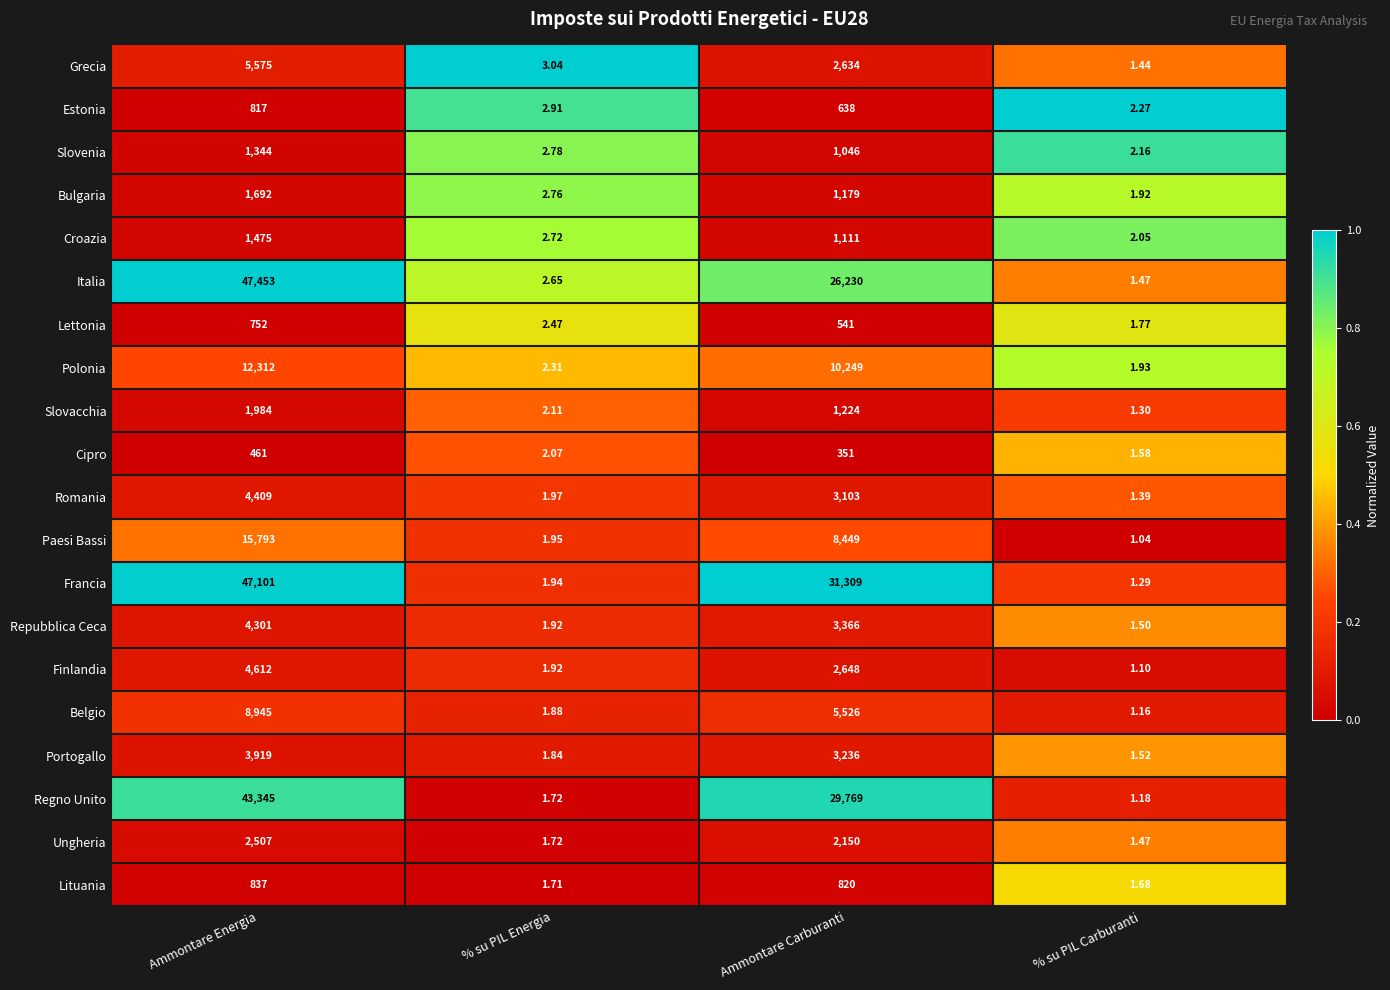

Rank the series by their maximum value, from lowest to highest.

Cipro, Lettonia, Estonia, Lituania, Slovenia, Croazia, Bulgaria, Slovacchia, Ungheria, Portogallo, Repubblica Ceca, Romania, Finlandia, Grecia, Belgio, Polonia, Paesi Bassi, Regno Unito, Francia, Italia